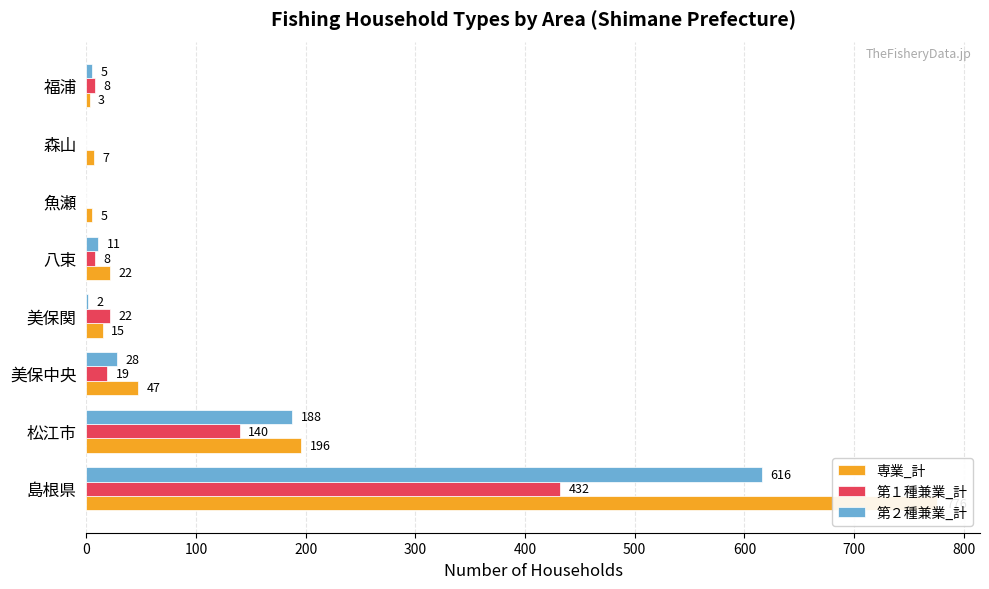

Which series has the largest total across all categories?

専業_計